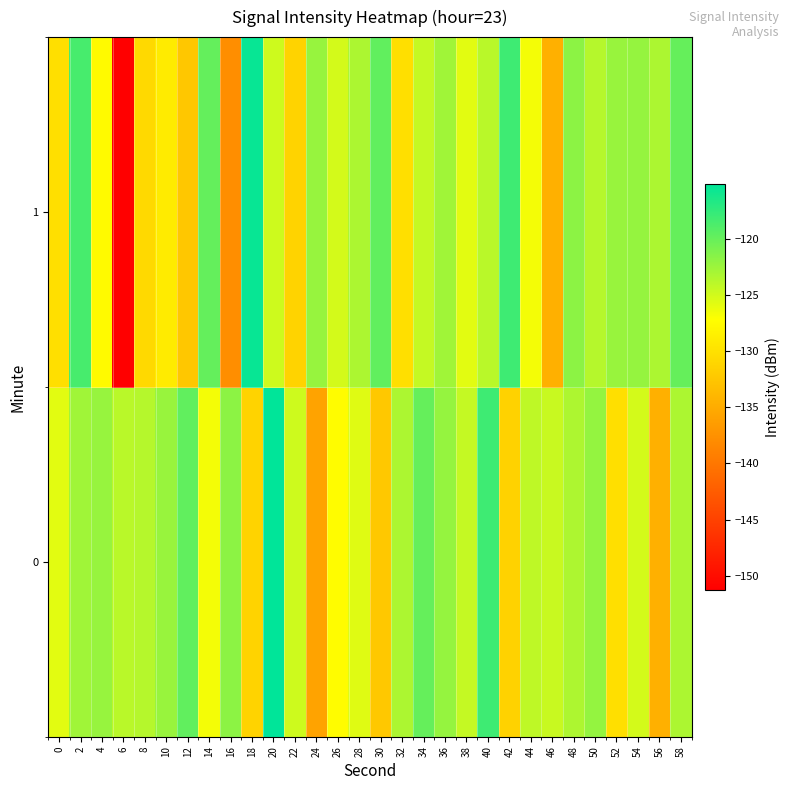

Reading right to left, extract all data points from this chart.

0: 58=-123.3	56=-134.6	54=-125.1	52=-130.2	50=-122.1	48=-123.3	46=-124.6	44=-124.1	42=-131.4	40=-118.1	38=-124.4	36=-122.2	34=-119.9	32=-123.3	30=-132.3	28=-125.7	26=-127.5	24=-135.8	22=-124.8	20=-115.1	18=-131.3	16=-121.8	14=-126.7	12=-119.7	10=-122.4	8=-123.7	6=-123.9	4=-122.3	2=-122.7	0=-125.8
1: 58=-119.9	56=-123.3	54=-122.2	52=-122.4	50=-123.7	48=-121.8	46=-134.6	44=-126.7	42=-118.1	40=-123.9	38=-125.8	36=-122.7	34=-124.4	32=-130.2	30=-119.7	28=-123.3	26=-125.1	24=-122.3	22=-131.3	20=-124.8	18=-115.5	16=-137.8	14=-119.9	12=-132.4	10=-129.0	8=-130.7	6=-151.3	4=-127.6	2=-118.6	0=-130.2